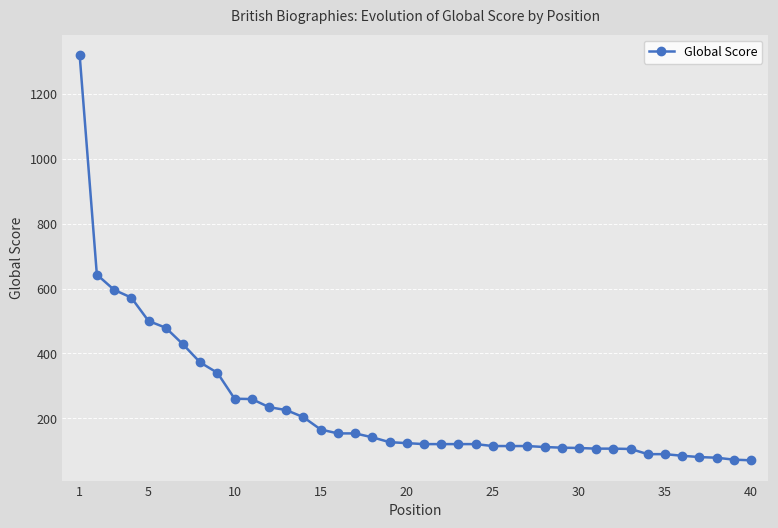

What is the maximum value shown in the chart?

1321